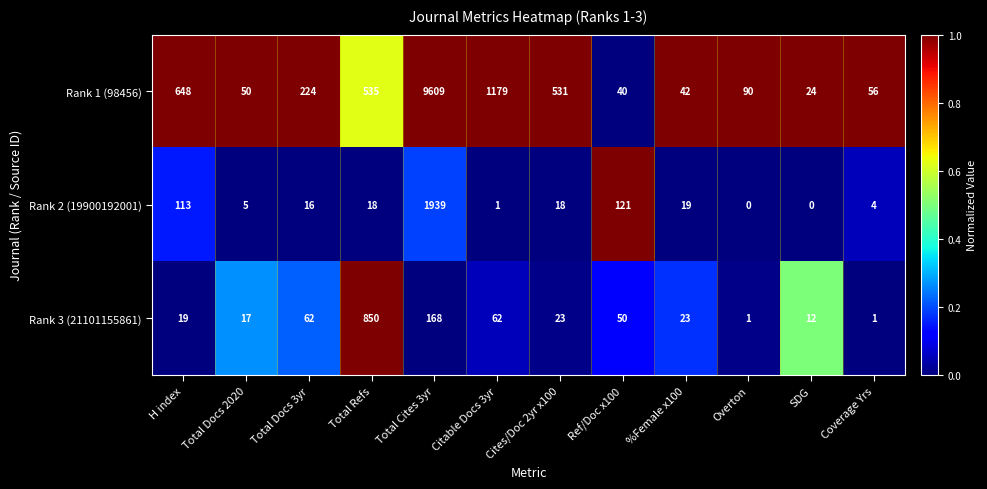

The Rank 3 (21101155861) series shows 31 at H index. True or false?

False